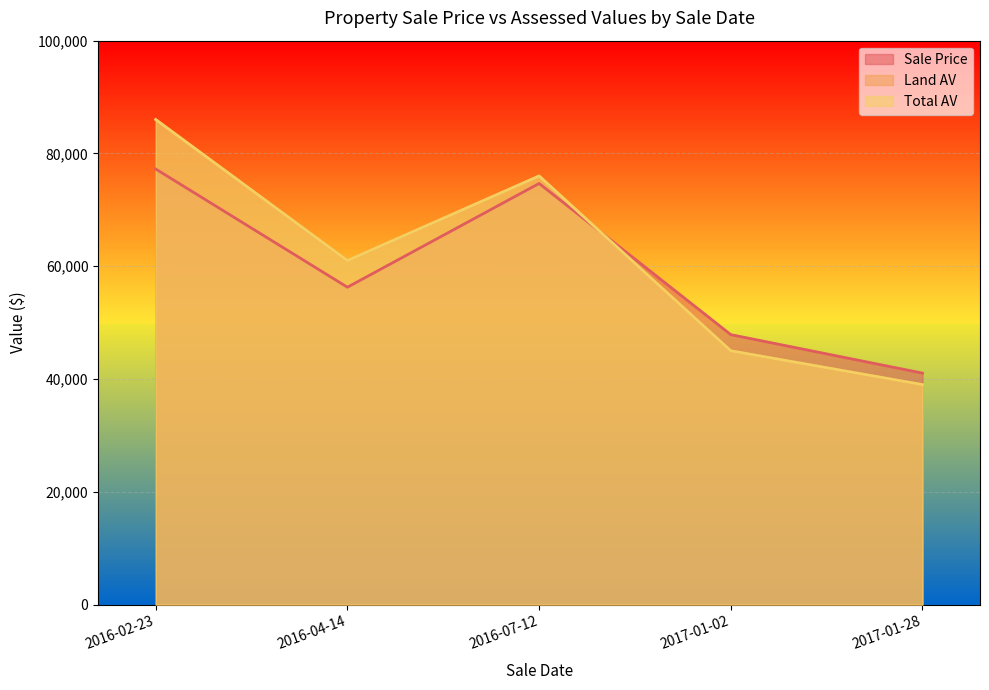

At which label is Land AV closest to 62500?

2016-04-14